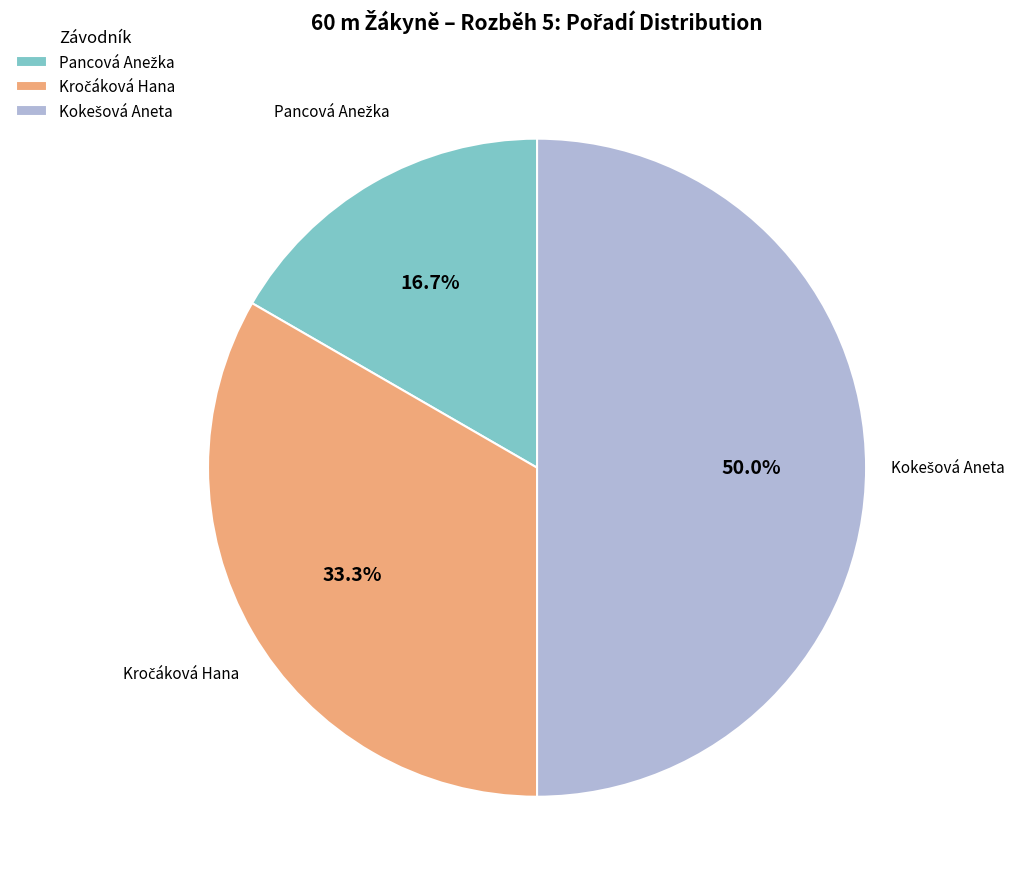

Which category has the biggest portion of the pie?

Kokešová Aneta